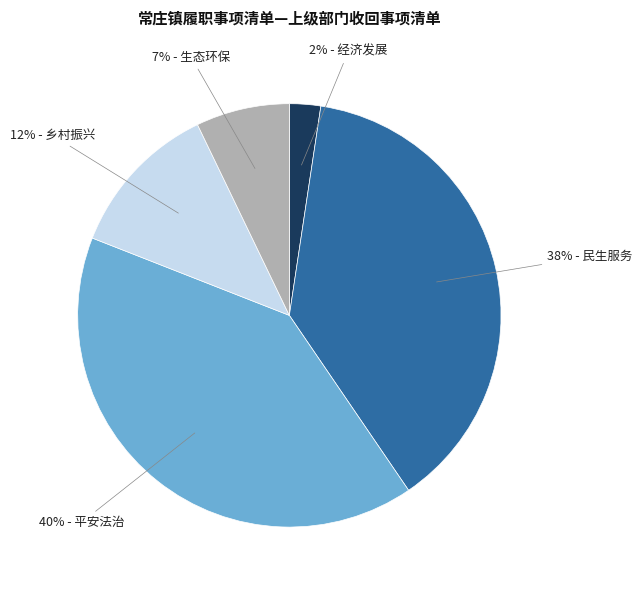

How many slices are in this pie chart?

5